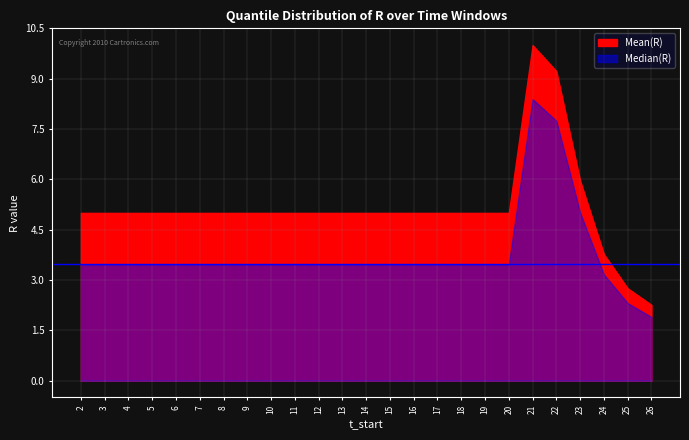

True or false: Median(R) and Mean(R) intersect in this chart.

False